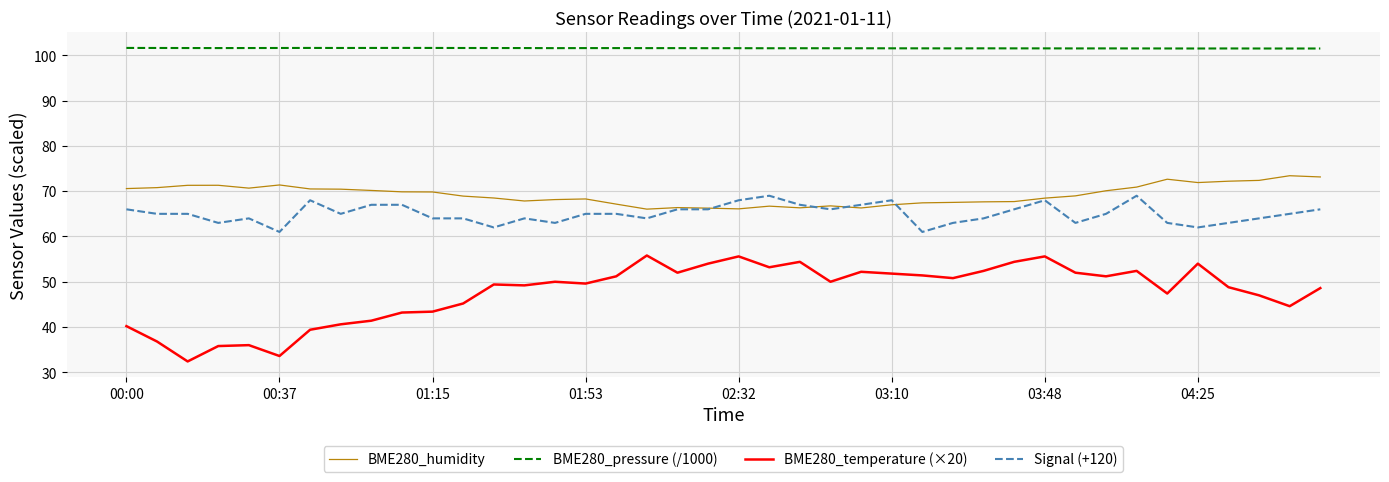

At how many categories does at least one series exceed 71?

40